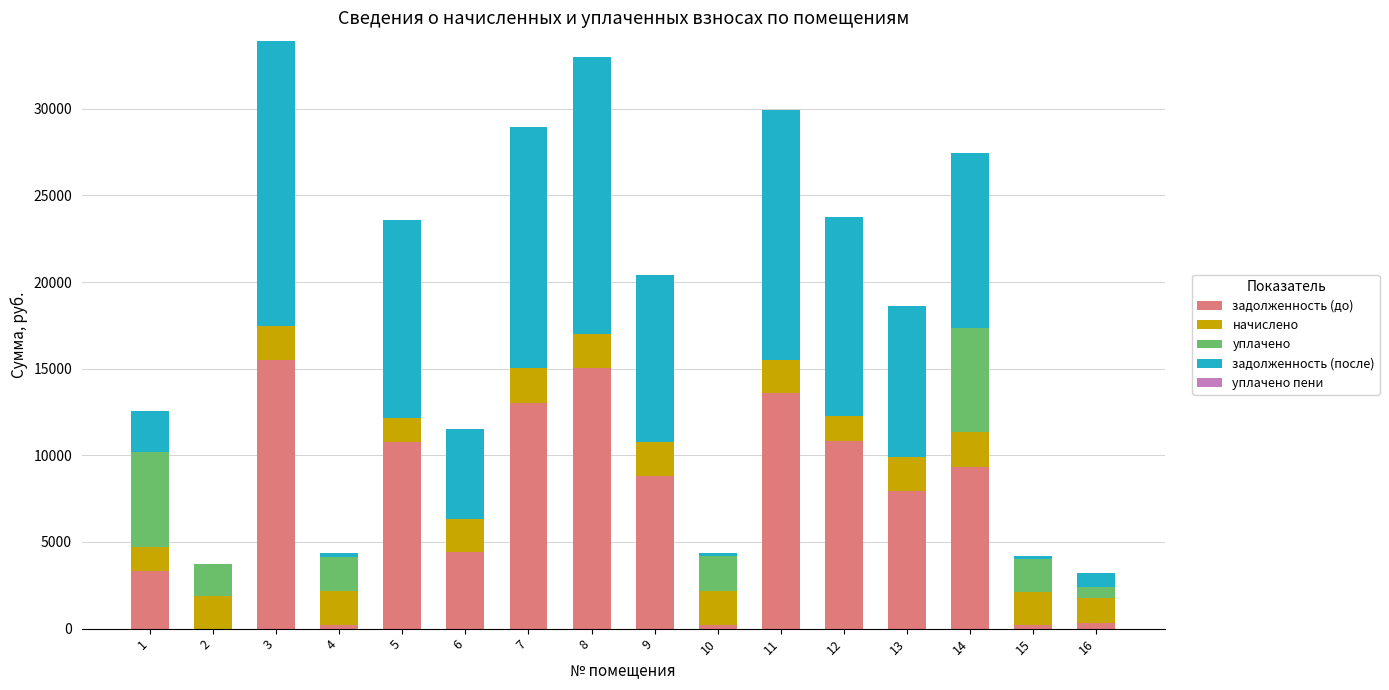

What is the maximum value for задолженность (до)?

15481.9